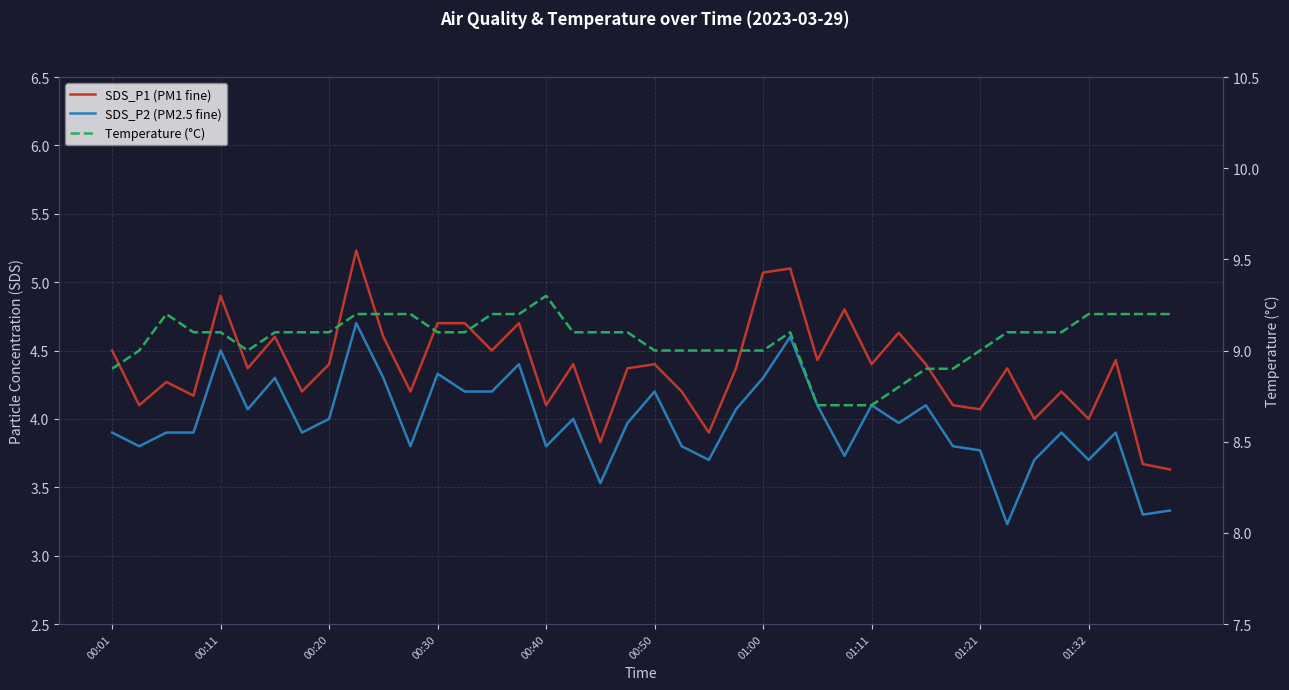

True or false: Temperature (°C) and SDS_P2 (PM2.5 fine) intersect in this chart.

False